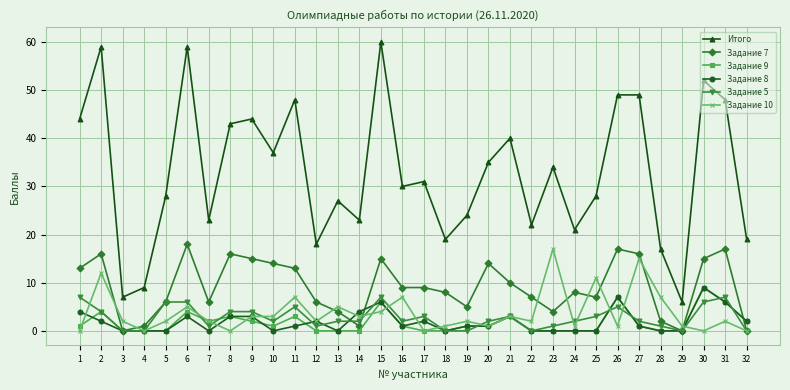

How many distinct data groups are displayed?

6